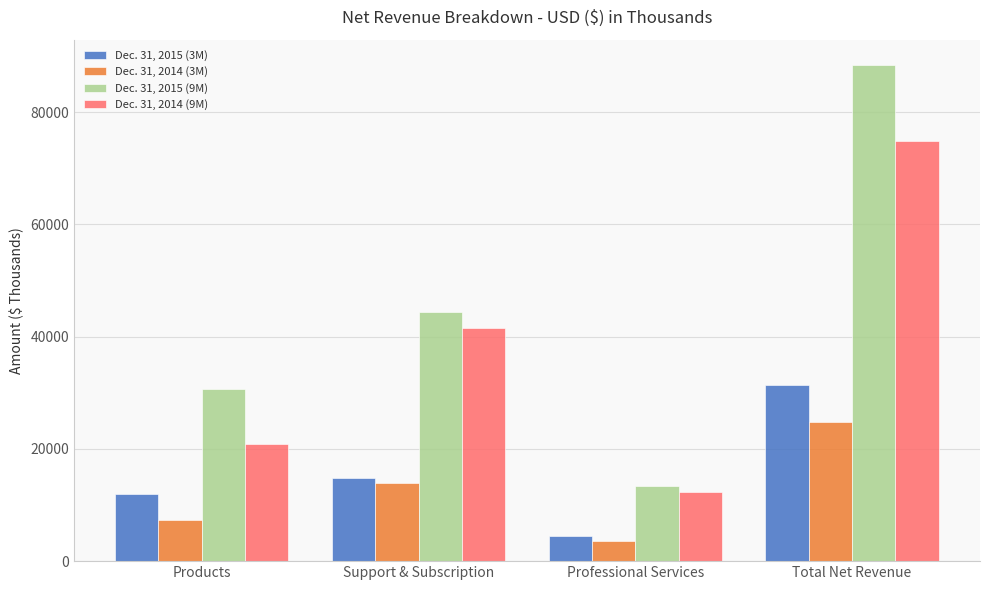

Are the bars horizontal?

No